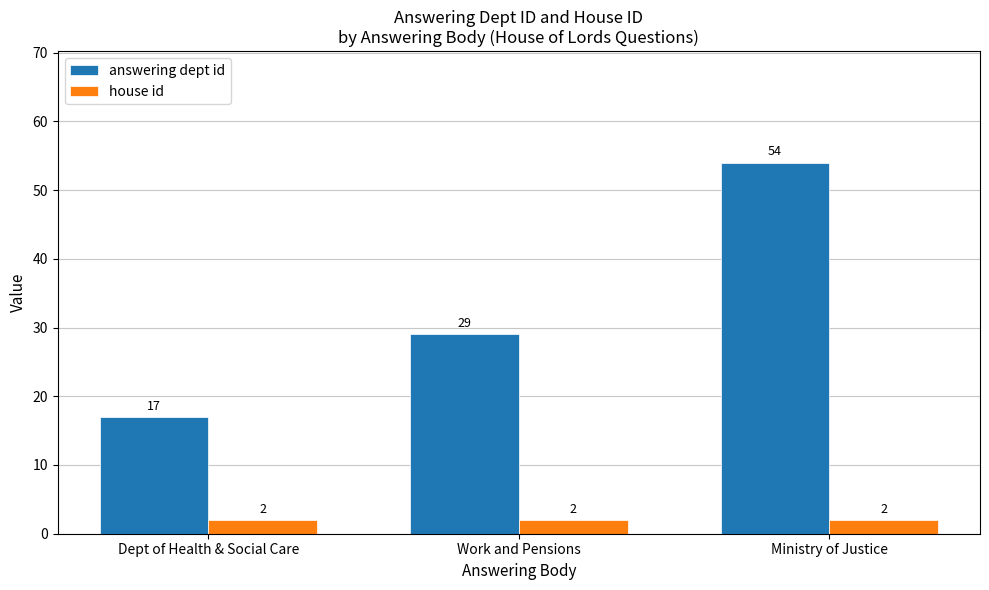

Does the chart contain any negative values?

No